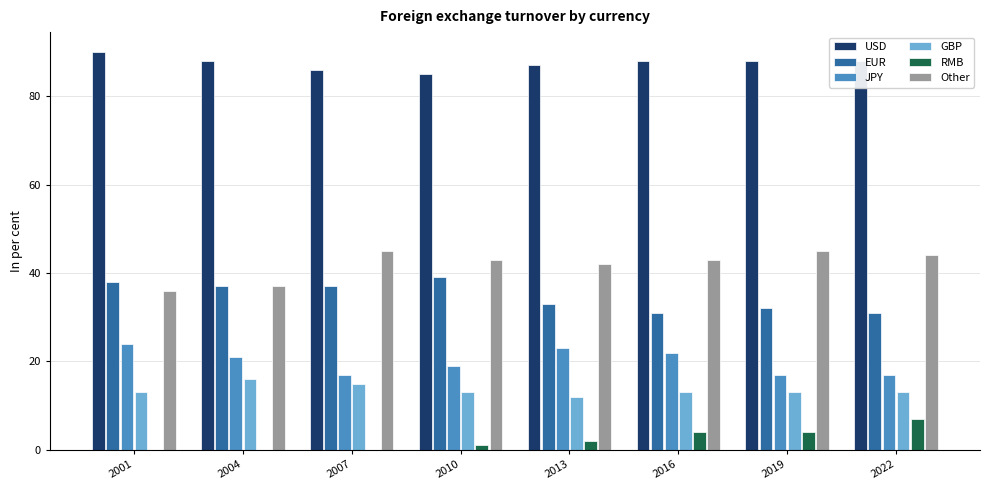

What value does the USD series have at 2022?

88